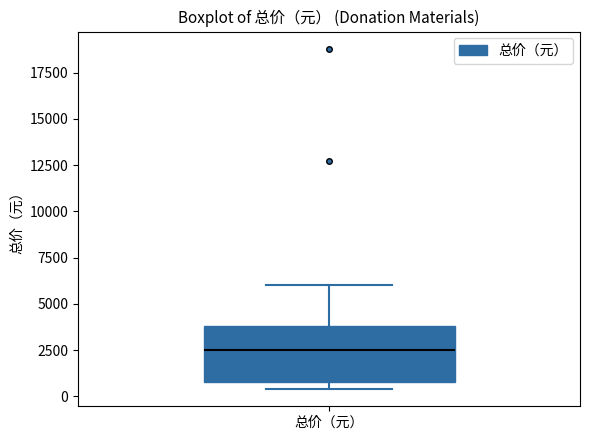

Where is the lower edge of the box for 总价（元） on the y-axis? The values are not printed on the chart, so give them approximately, as read against the axis.

1000